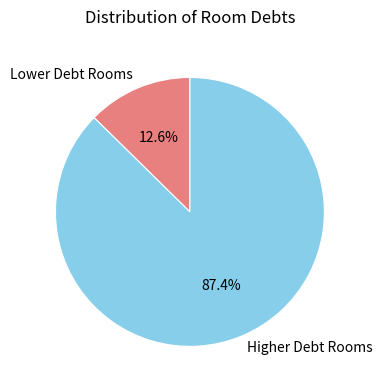

Rank the categories by value from lowest to highest.

Lower Debt Rooms, Higher Debt Rooms